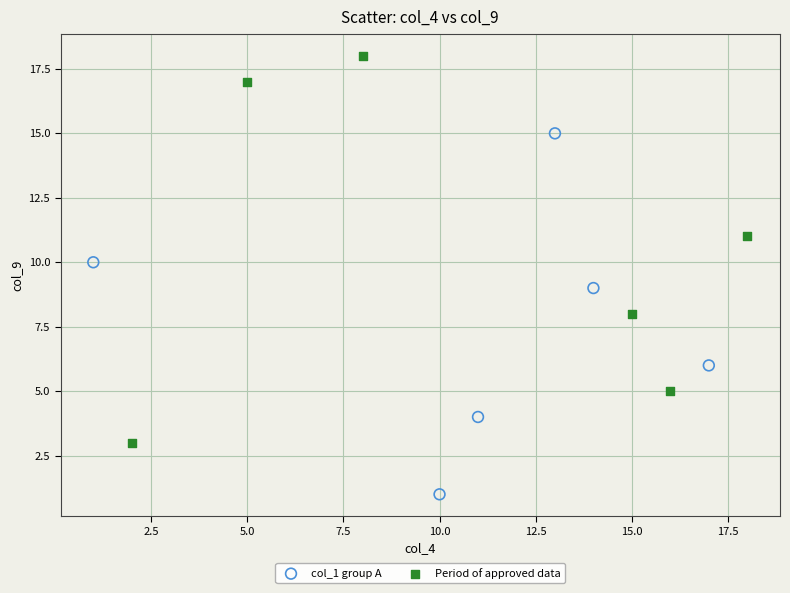

Which series contains the lowest Y value?

col_1 group A